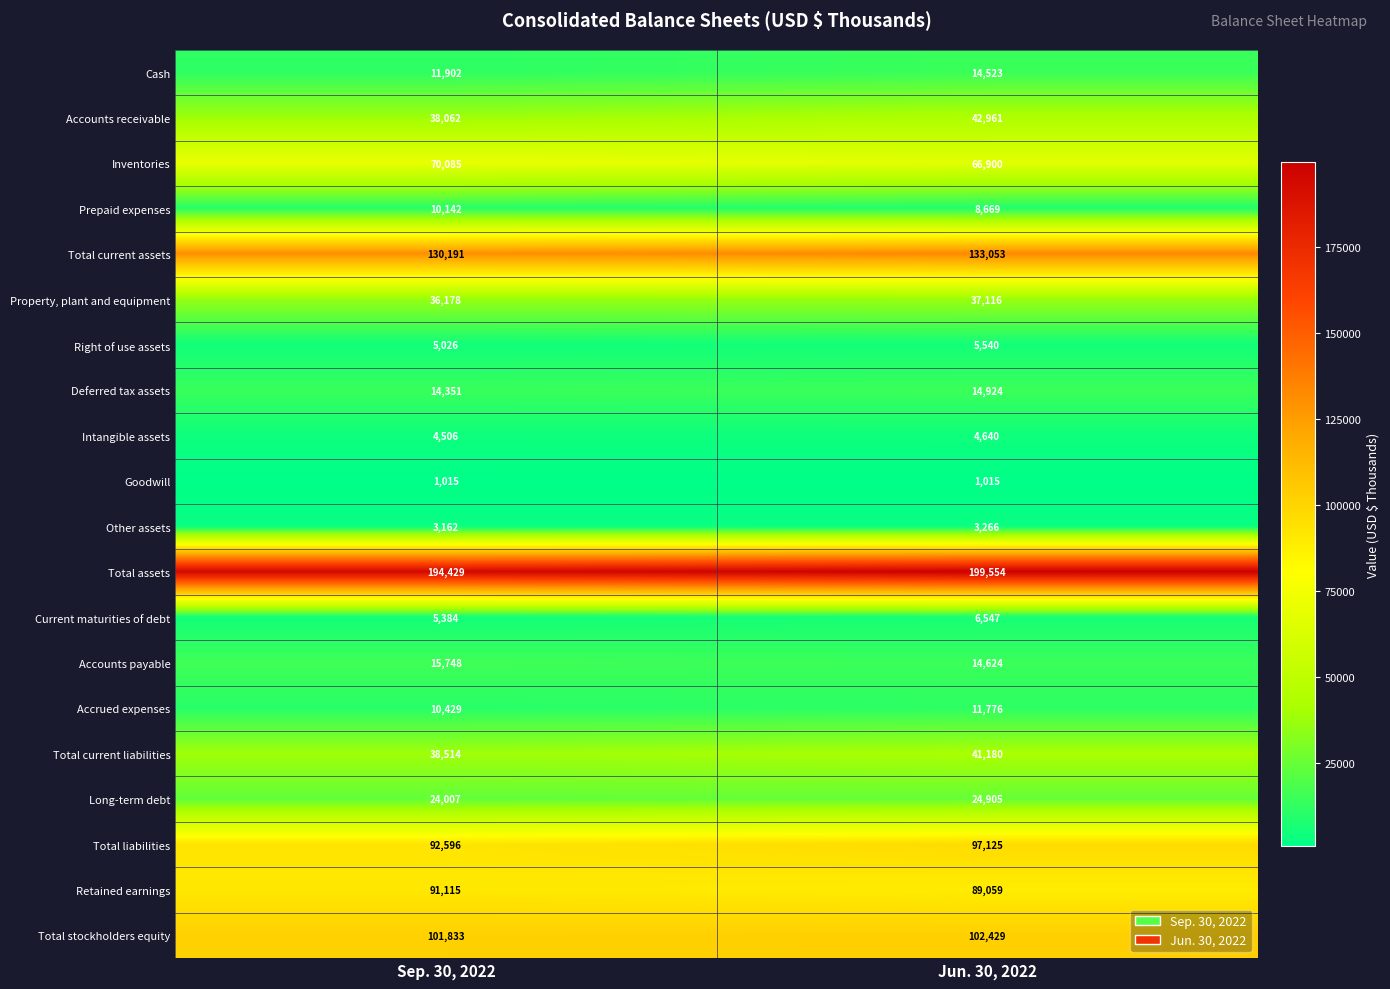

What is the difference between the Cash values at Sep. 30, 2022 and Jun. 30, 2022?

2621